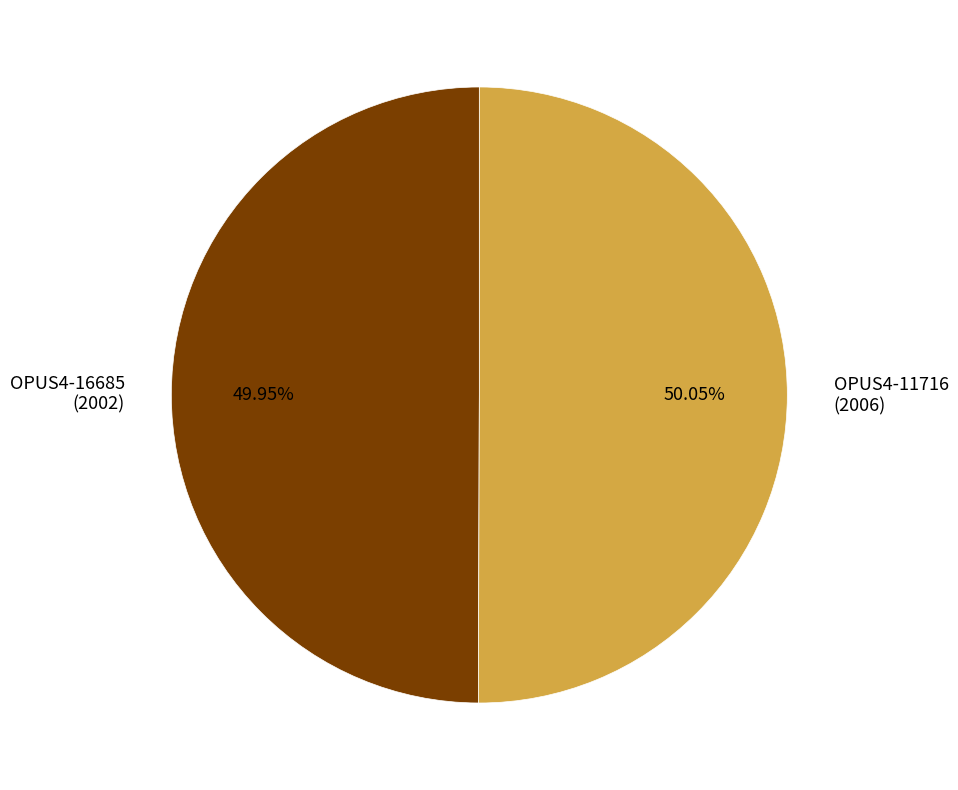

Do OPUS4-16685 (2002) and OPUS4-11716 (2006) together represent more than half of the pie?

Yes